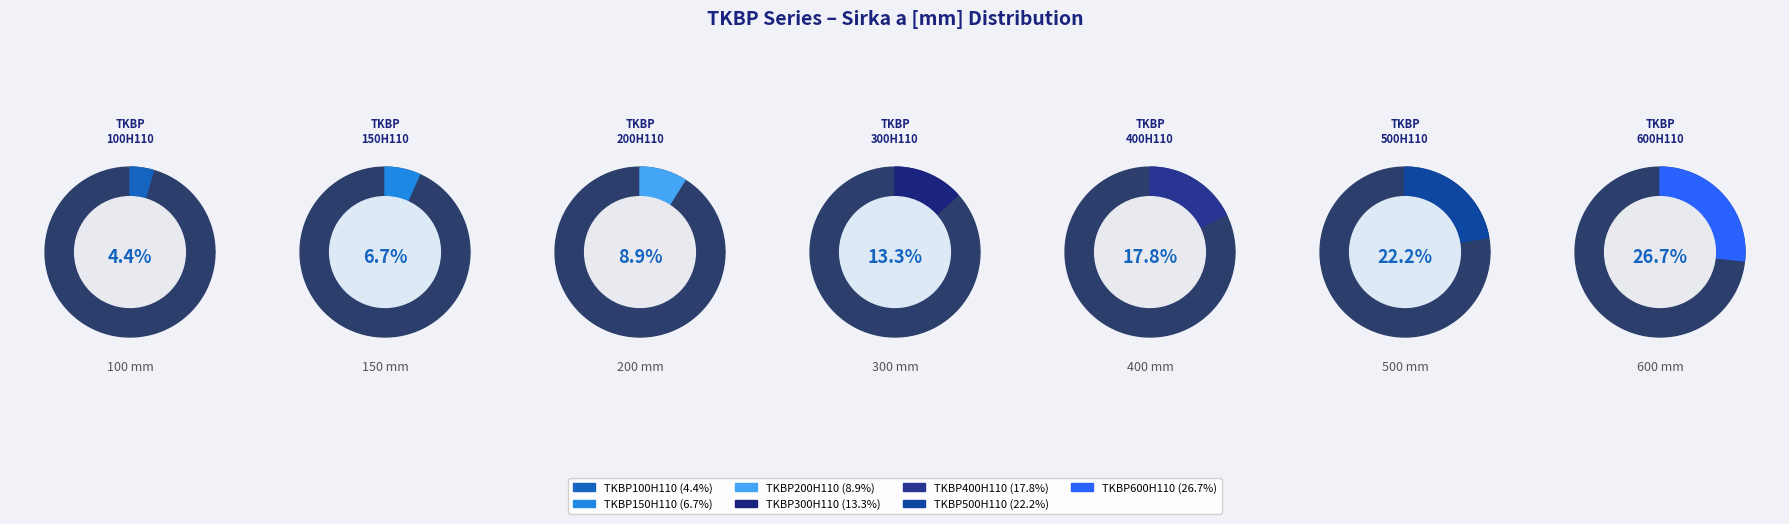

Is there a majority slice in this chart?

No